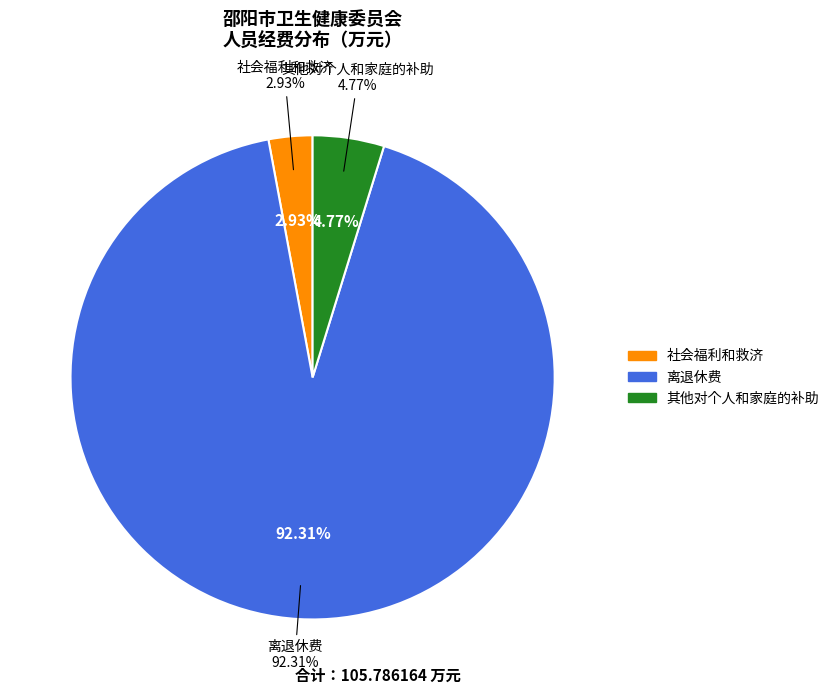

Rank the categories by value from highest to lowest.

离退休费, 其他对个人和家庭的补助, 社会福利和救济